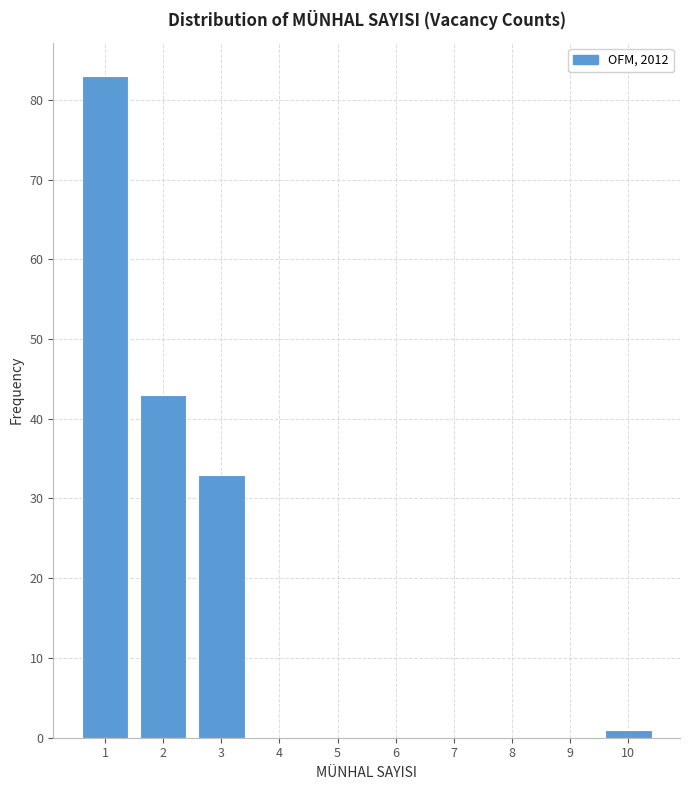

Reading left to right, extract all data points from this chart.

1=83	2=43	3=33	4=0	5=0	6=0	7=0	8=0	9=0	10=1